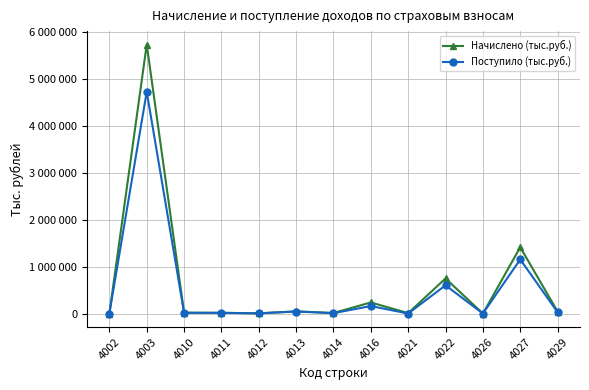

Where is the first local maximum for Поступило (тыс.руб.)?

4003